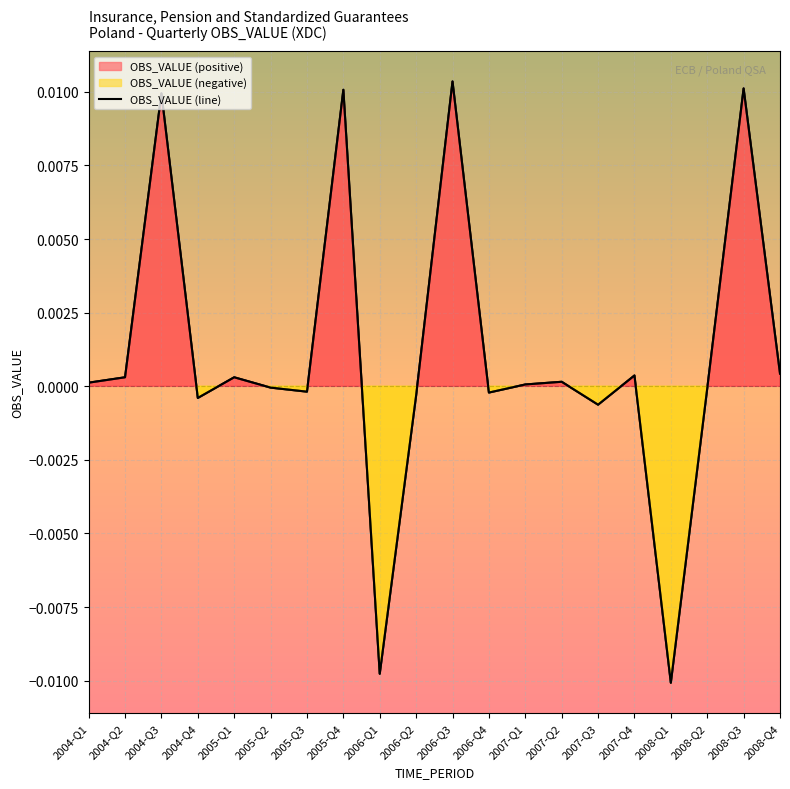

At which category does the chart reach its minimum across all series?

2008-Q1